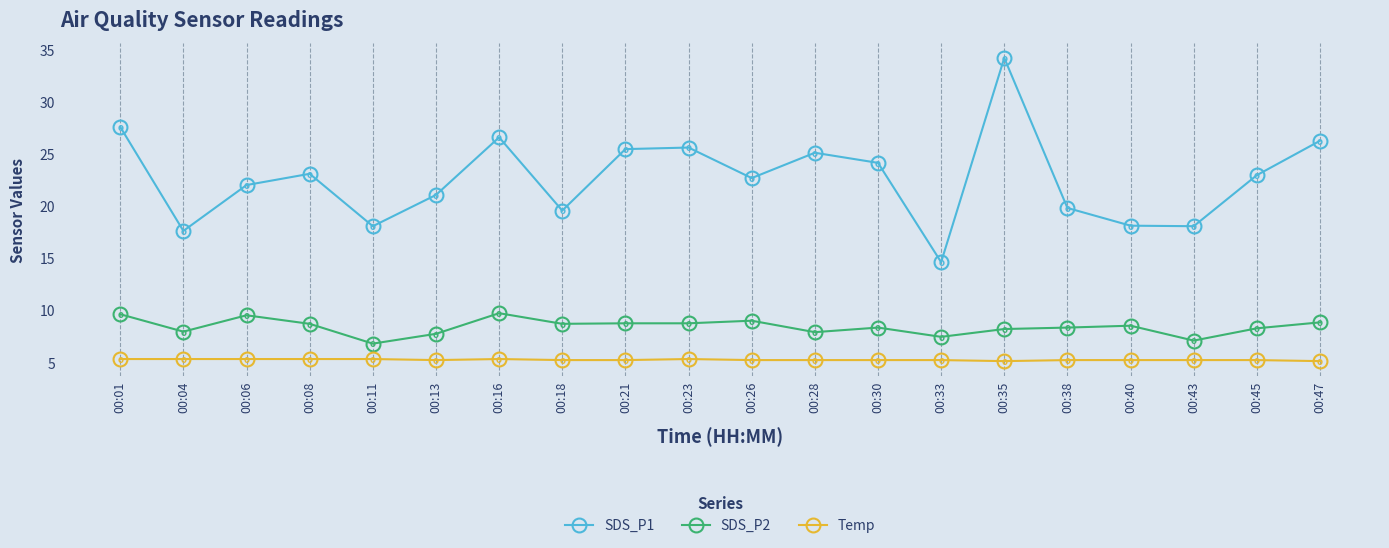

How many interior local valleys does the SDS_P1 series have?

6